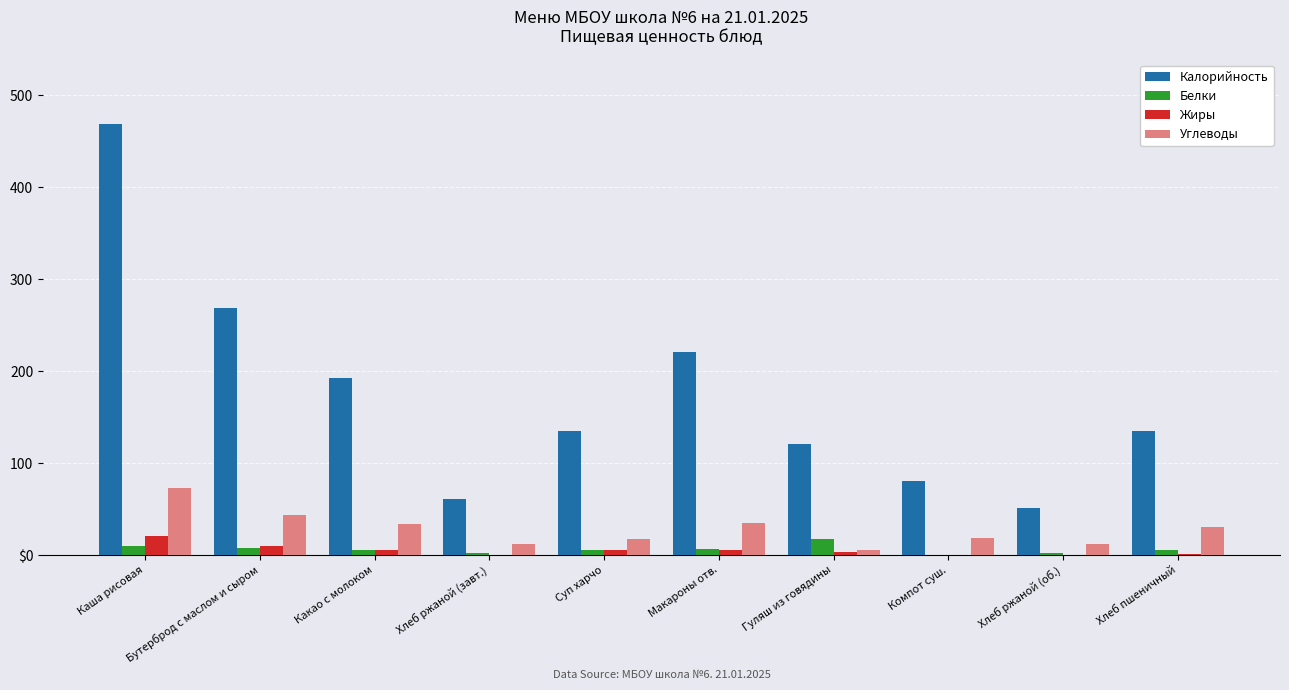

What are all the series names shown in the legend?

Калорийность, Белки, Жиры, Углеводы